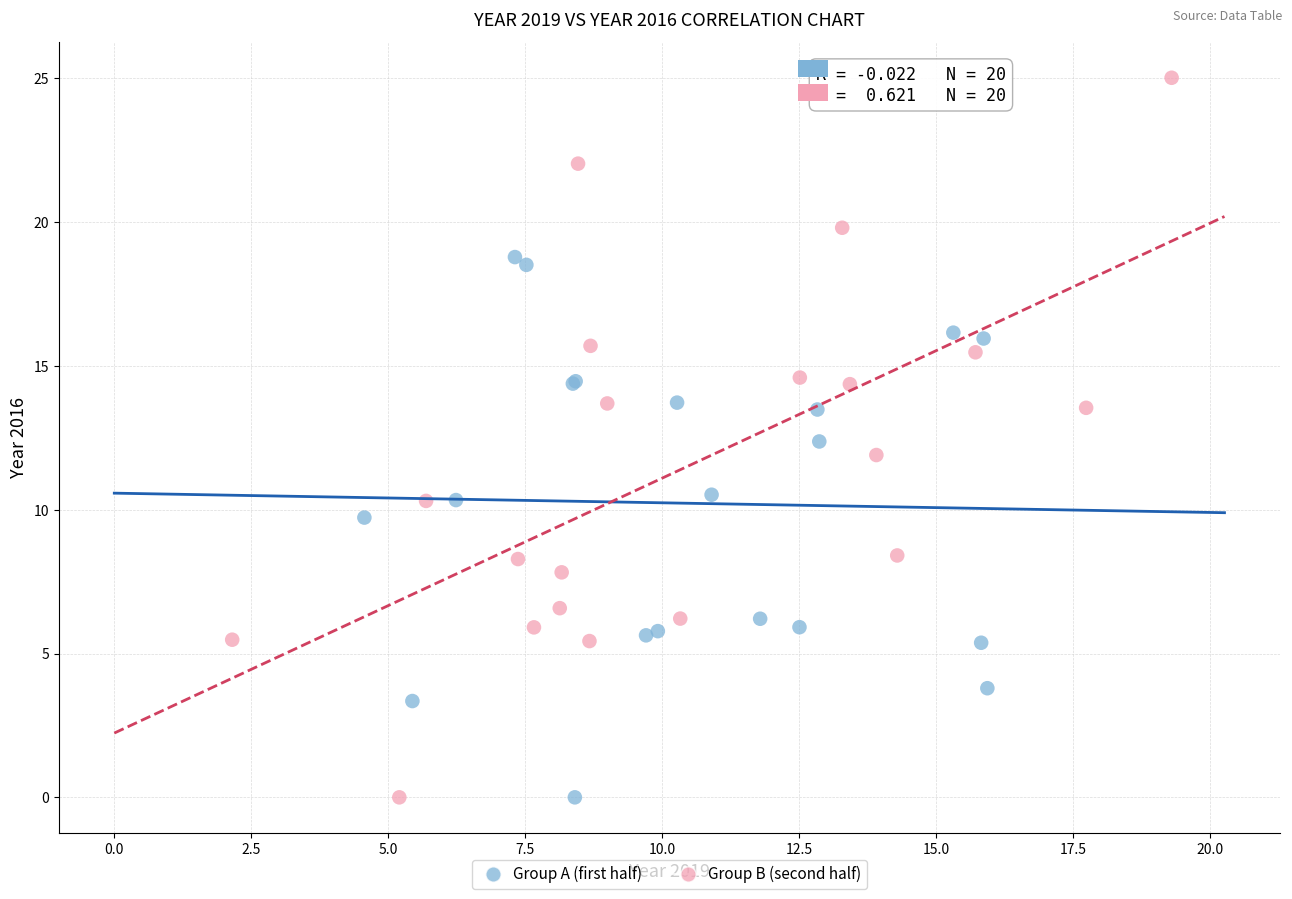

Which series reaches the maximum Y coordinate?

Group B (second half)